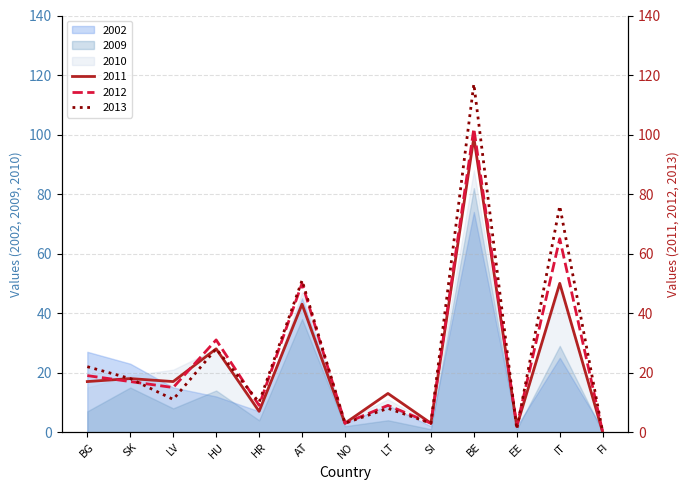

At which category is the sum across all series the highest?

BE